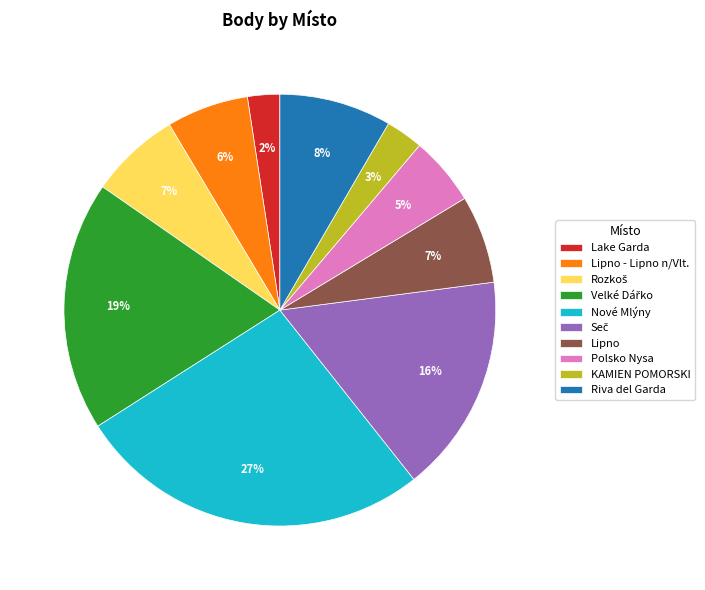

Is there a majority slice in this chart?

No